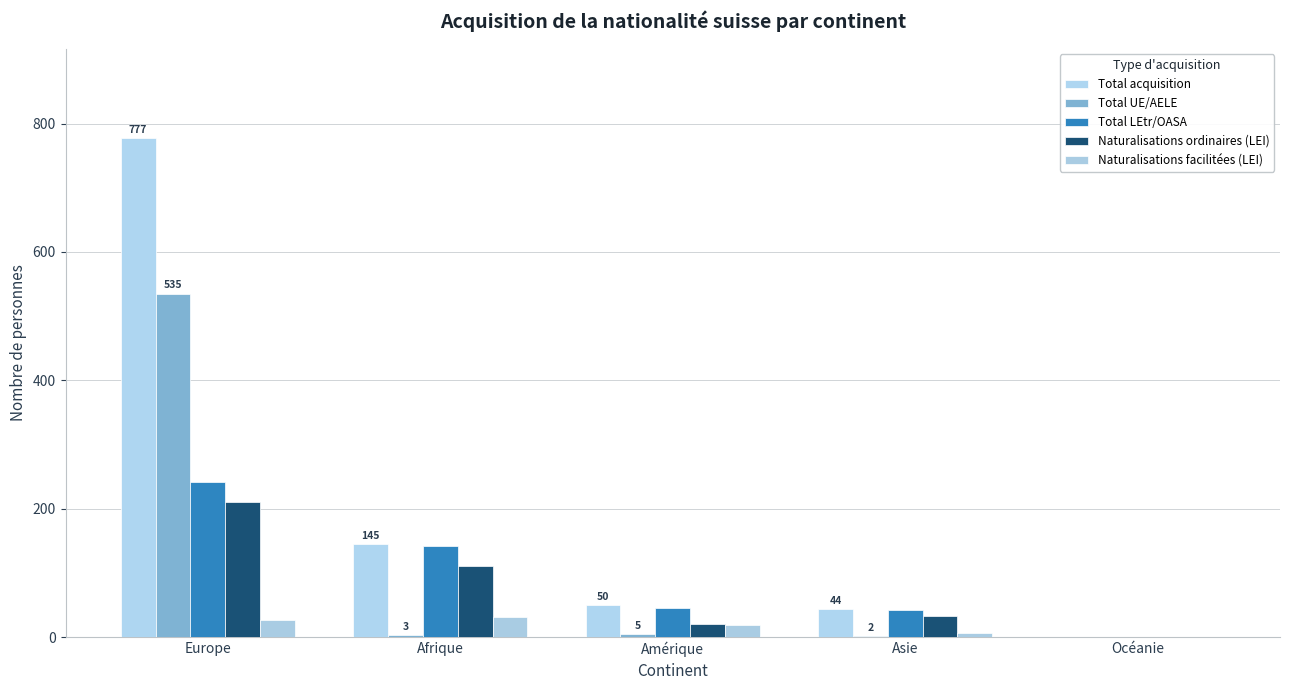

What is the sum of the Total LEtr/OASA values at Amérique and Europe?

287